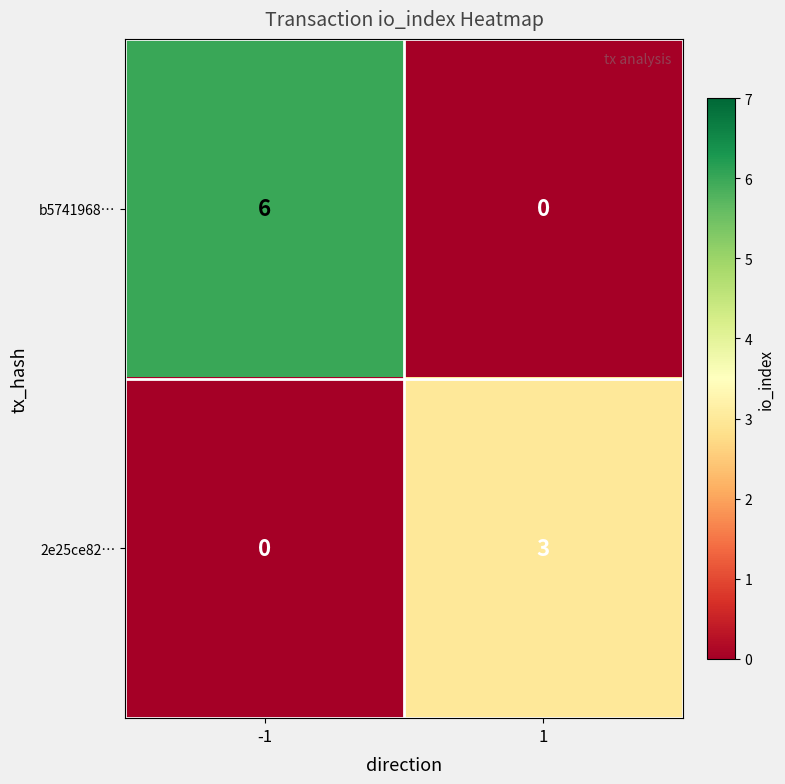

What is the maximum value for 2e25ce82…?

3